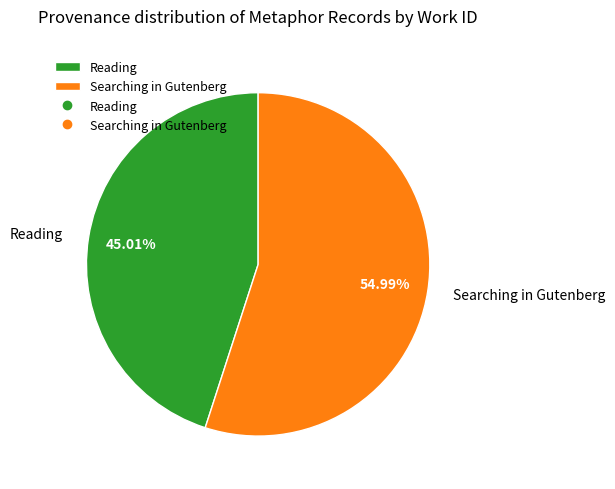

Which category has the smallest portion of the pie?

Reading